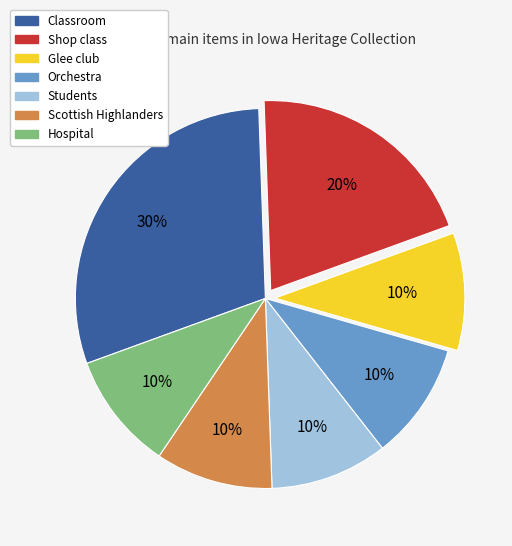

To the nearest percent, what is the difference between the largest and smallest slice percentages?

20%